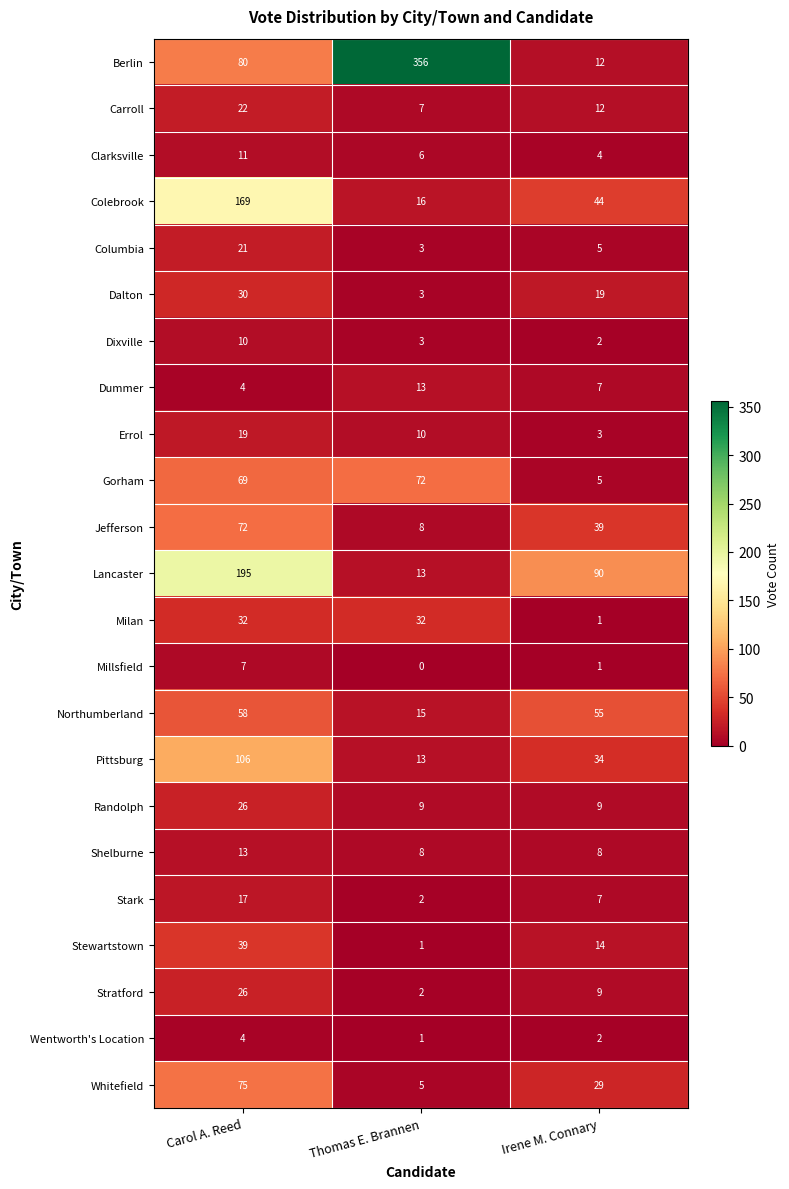

Which series has the largest range (max minus min)?

Berlin